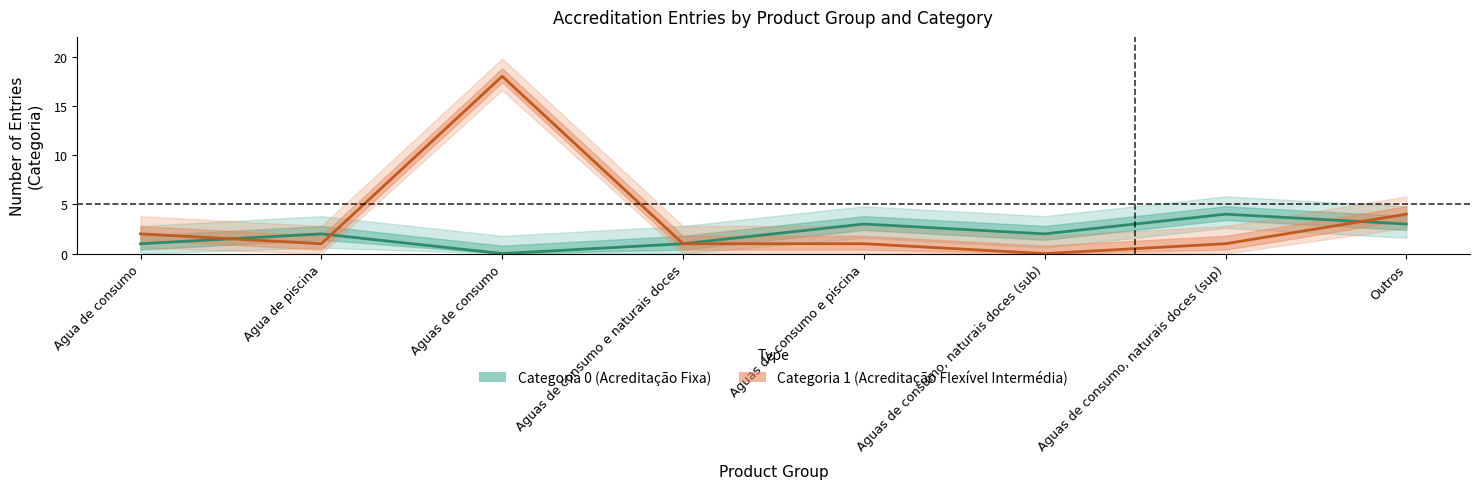

What position from the right is Agua de consumo?

8